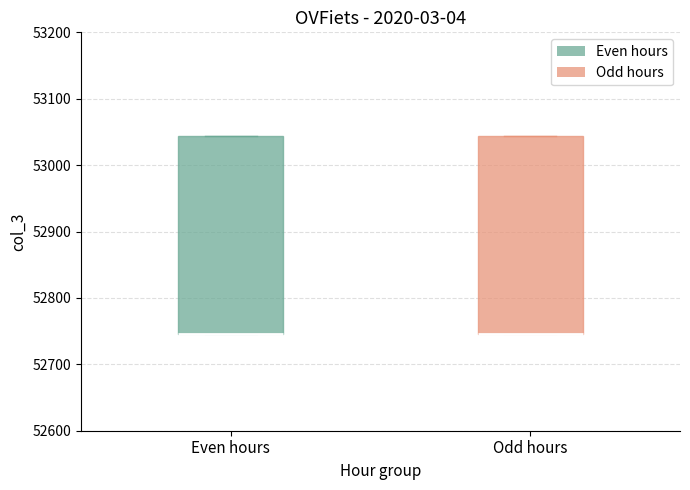

Where is the upper edge of the box for Odd hours on the y-axis? The values are not printed on the chart, so give them approximately, as read against the axis.

53040